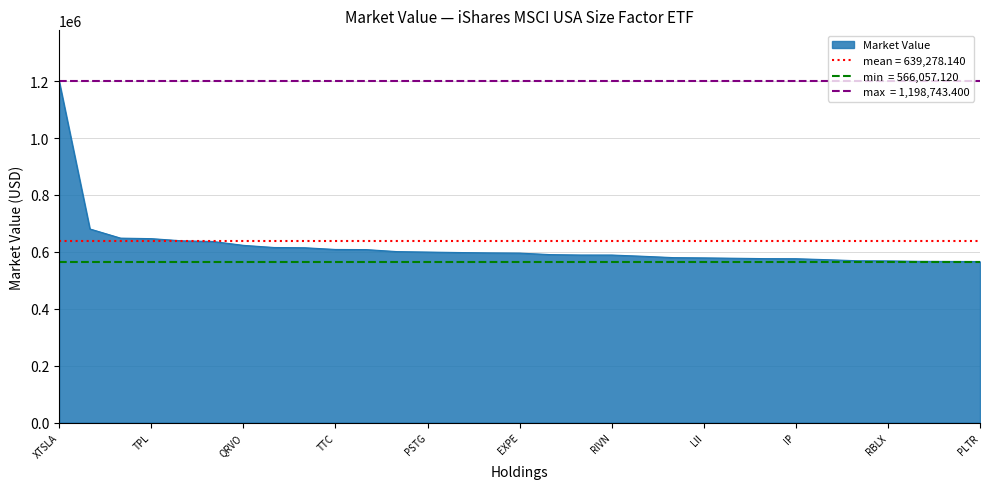

Between STX and PSTG, which is larger?

PSTG